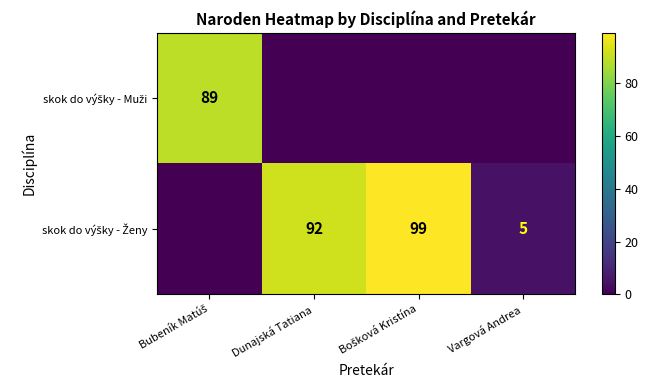

Count the skok do výšky - Muži values in the range 0 to 89.

4